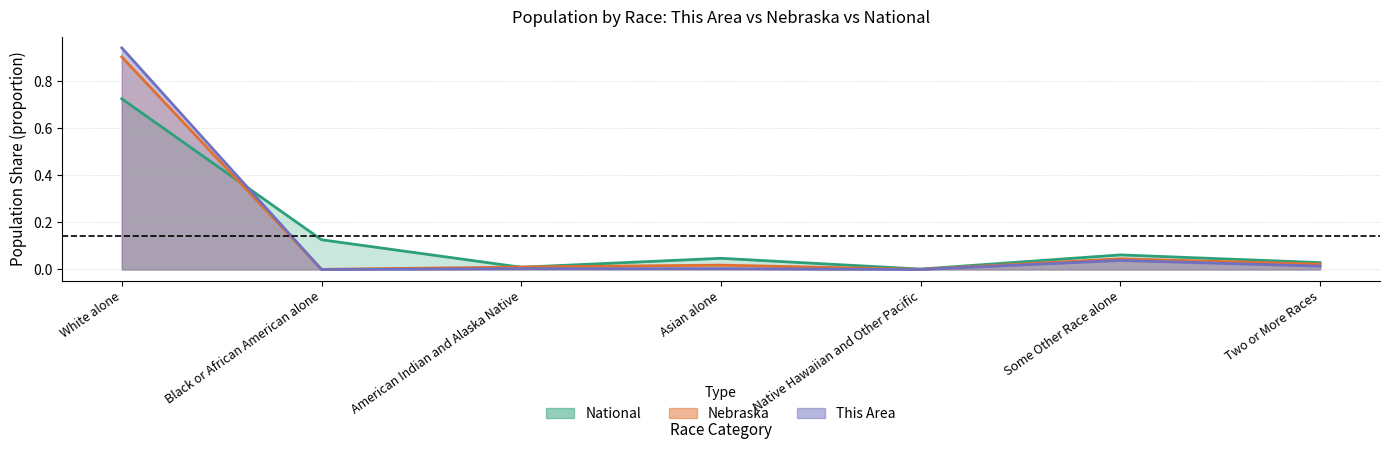

Count the number of categories in the chart.

7